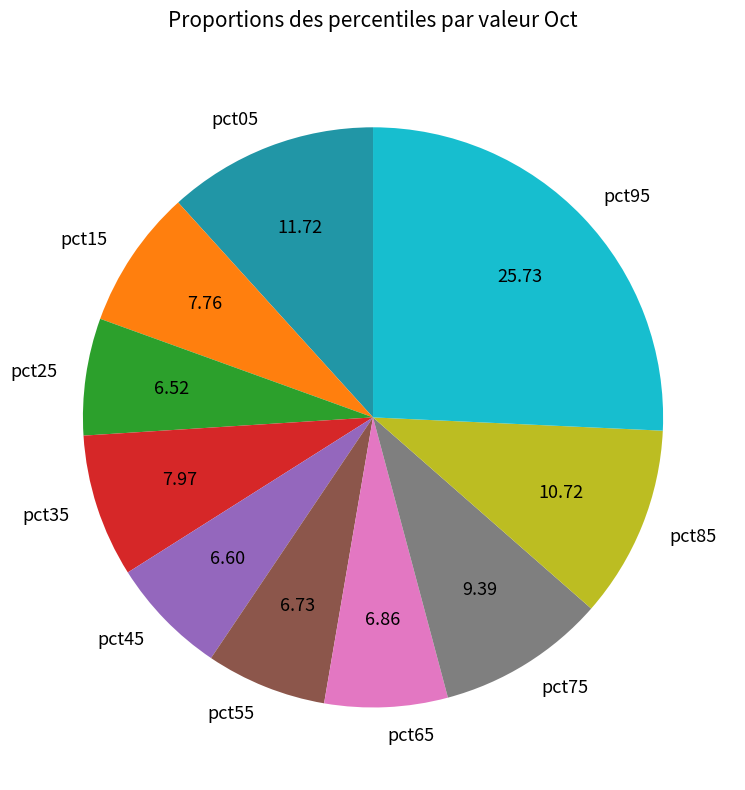

Combined, do pct85 and pct15 account for over 50%?

No